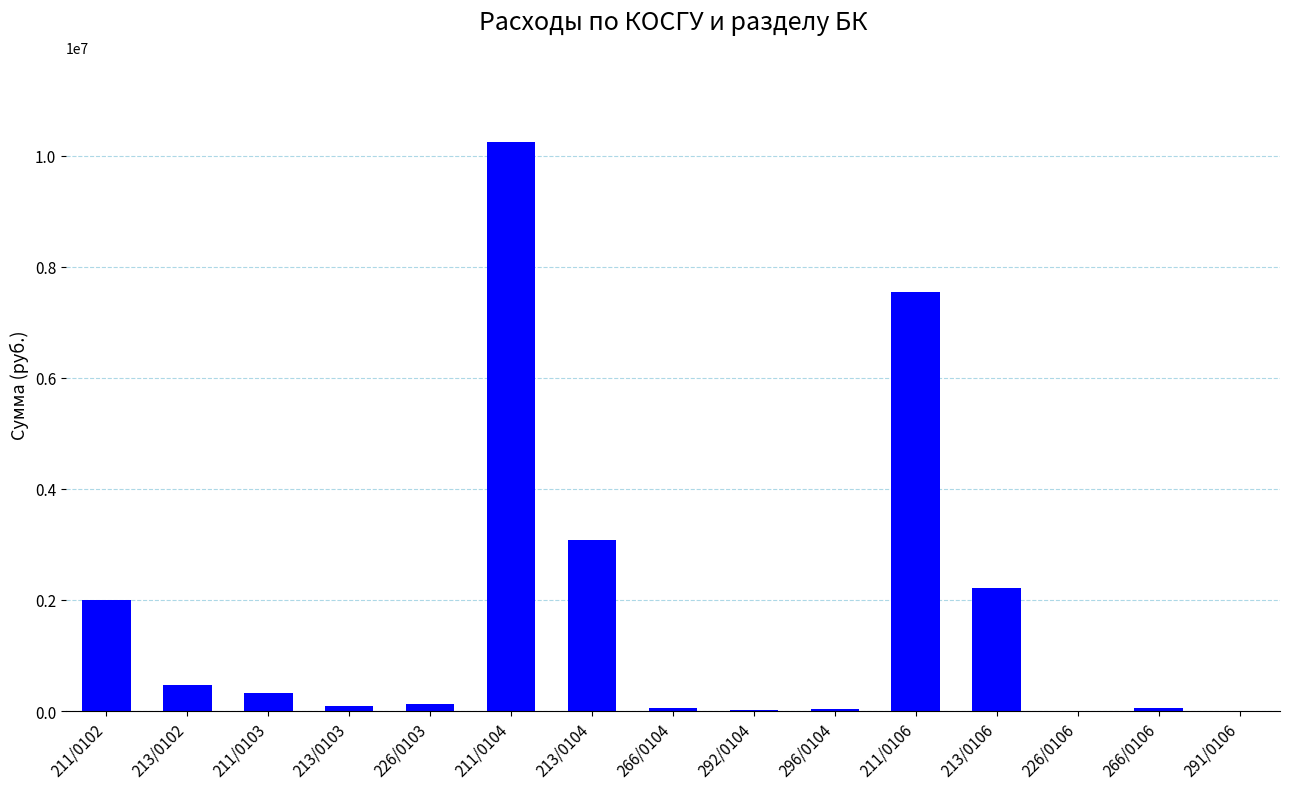

Which has a higher value, 211/0106 or 211/0104?

211/0104